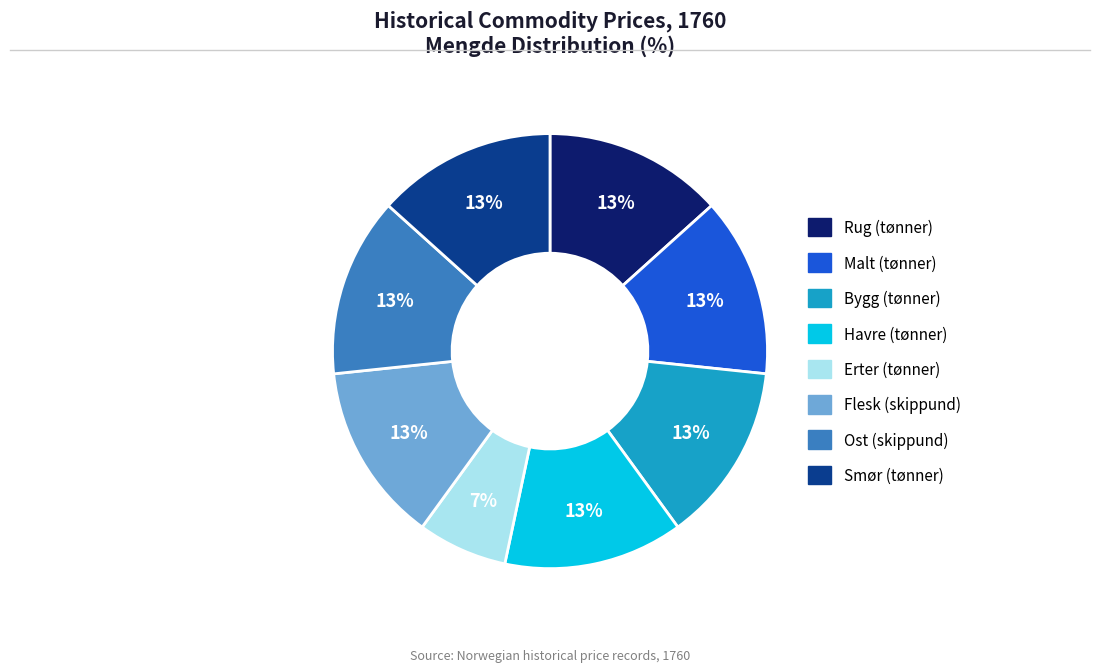

Is the sum of Rug (tønner) and Erter (tønner) greater than half?

No